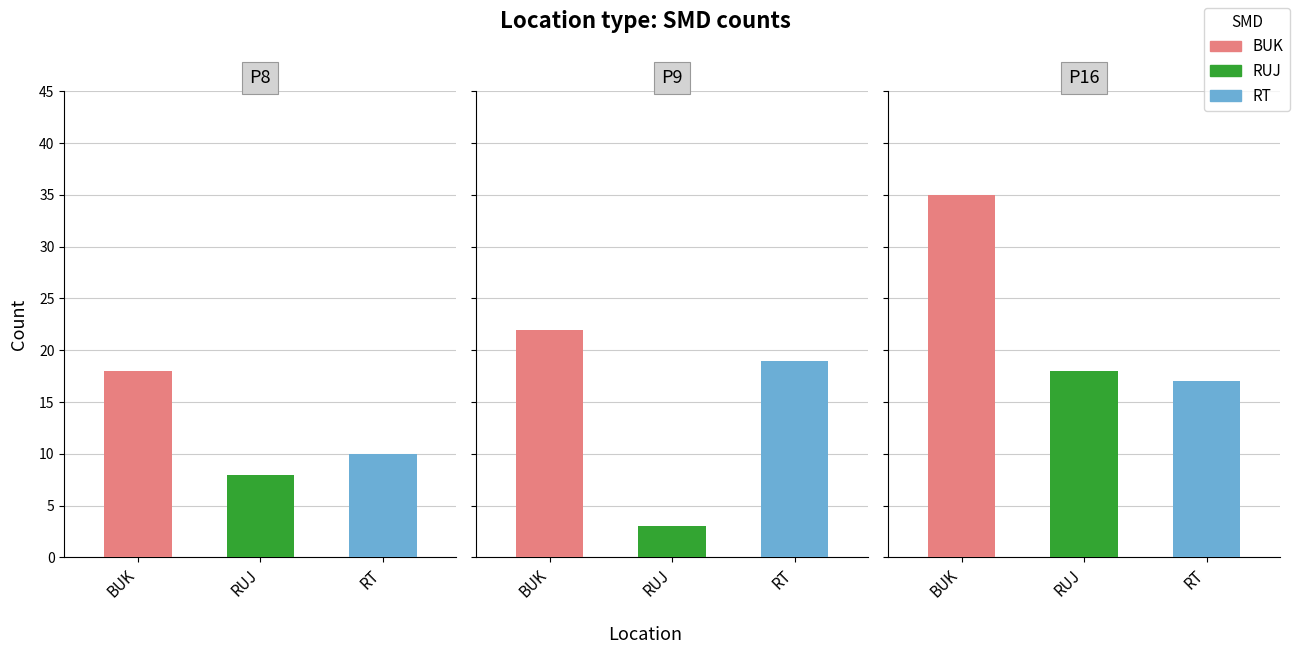

List the series in order of their peak value, lowest first.

RUJ, RT, BUK